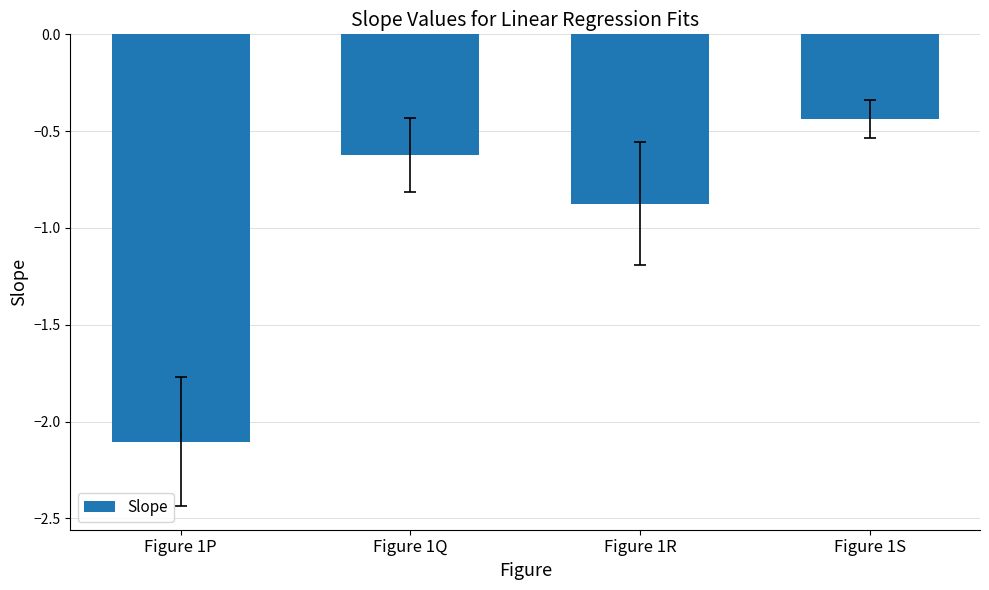

What is the minimum value shown in the chart?

-2.1